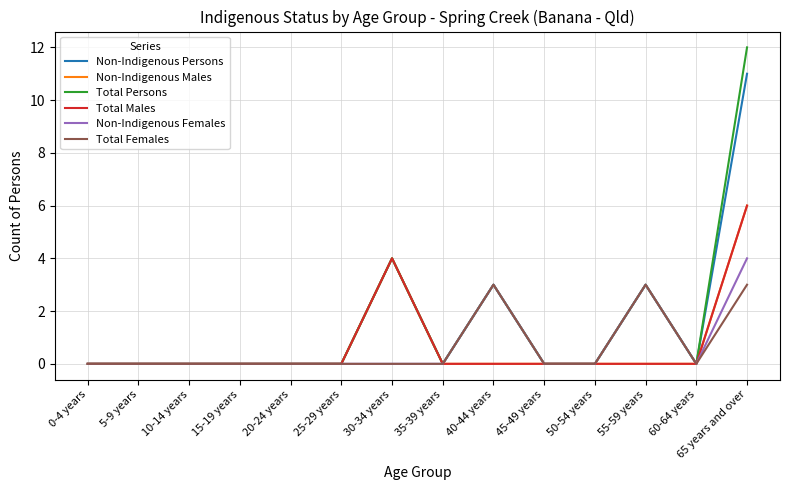

What is the sum of all Non-Indigenous Persons values?

21